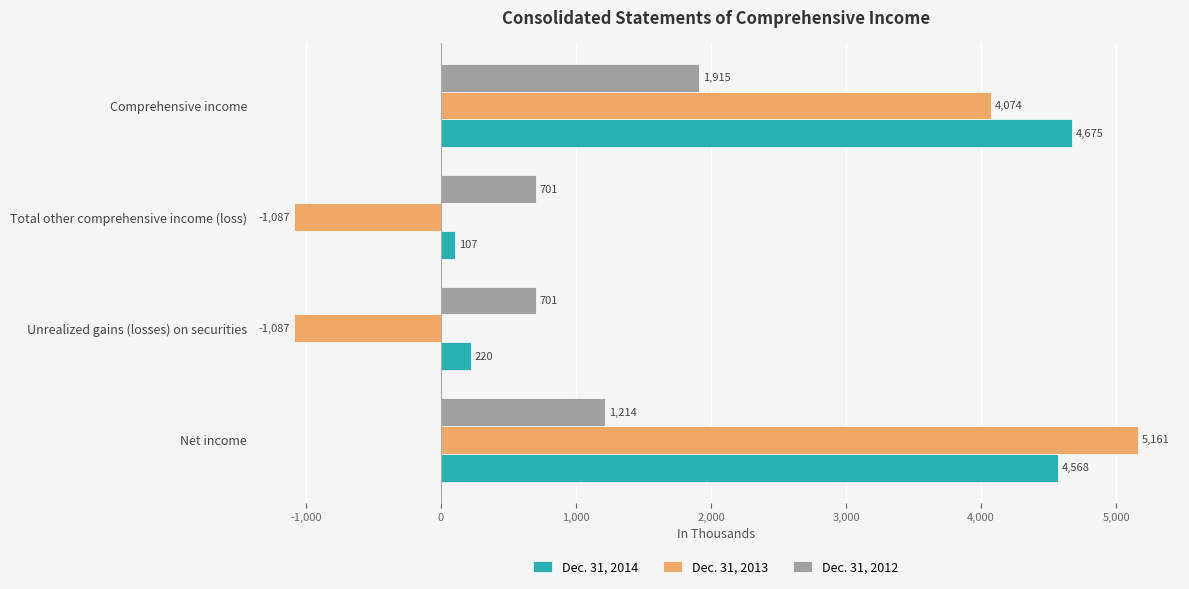

Rank the series by their maximum value, from lowest to highest.

Dec. 31, 2012, Dec. 31, 2014, Dec. 31, 2013